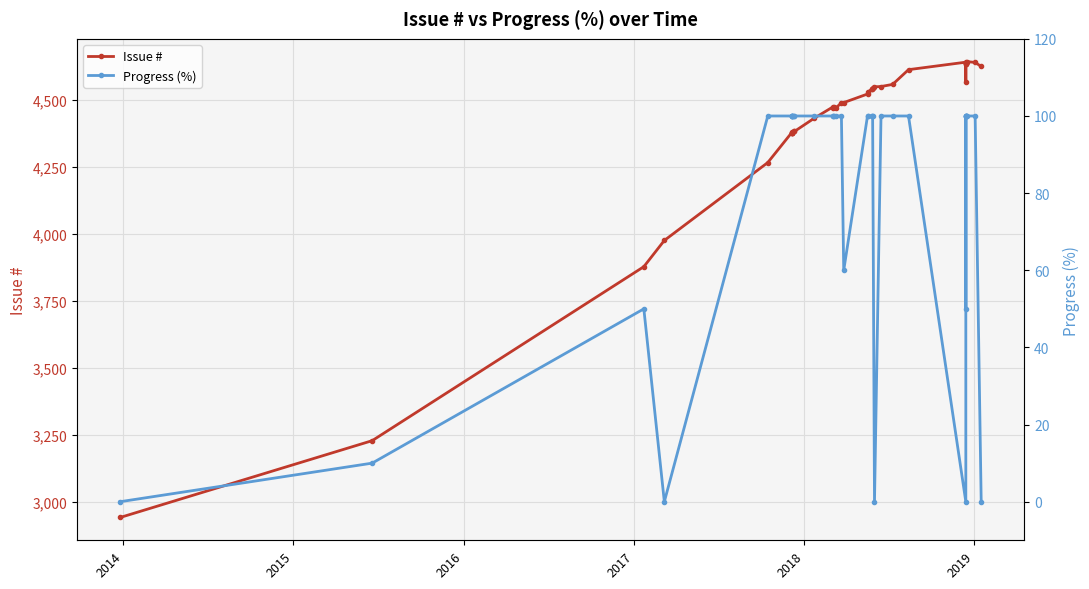

Which series has the largest total across all categories?

Issue #